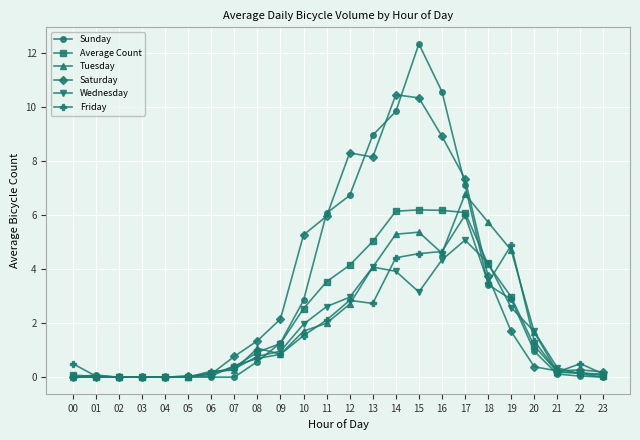

Does the chart have visible grid lines?

Yes